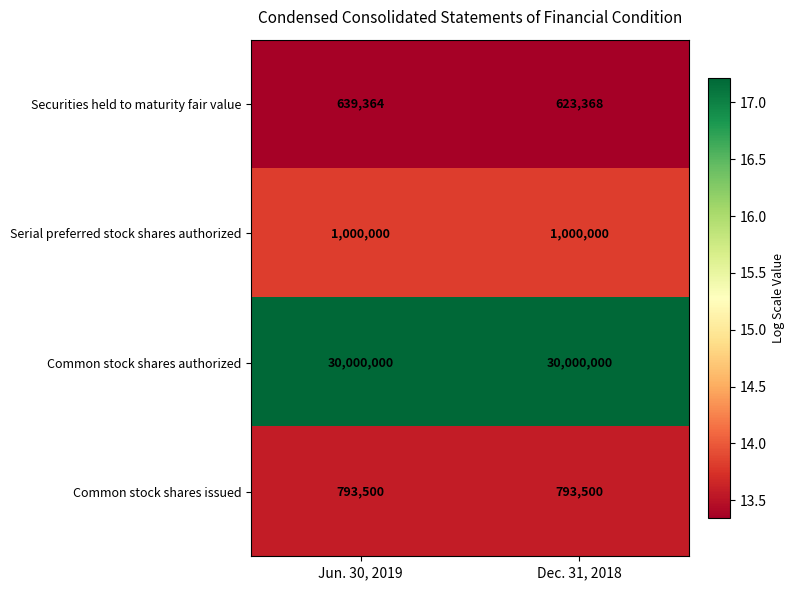

What is the sum of all Securities held to maturity fair value values?

1262732